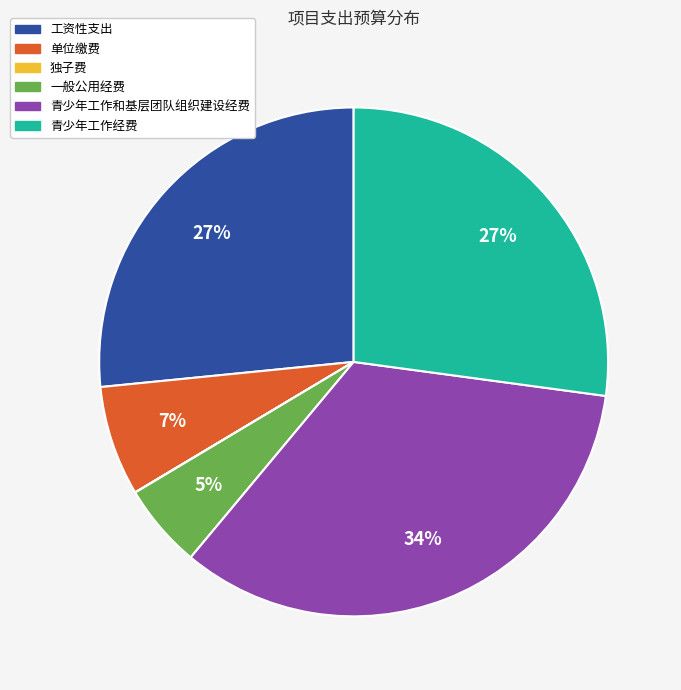

Which slice is the largest?

青少年工作和基层团队组织建设经费